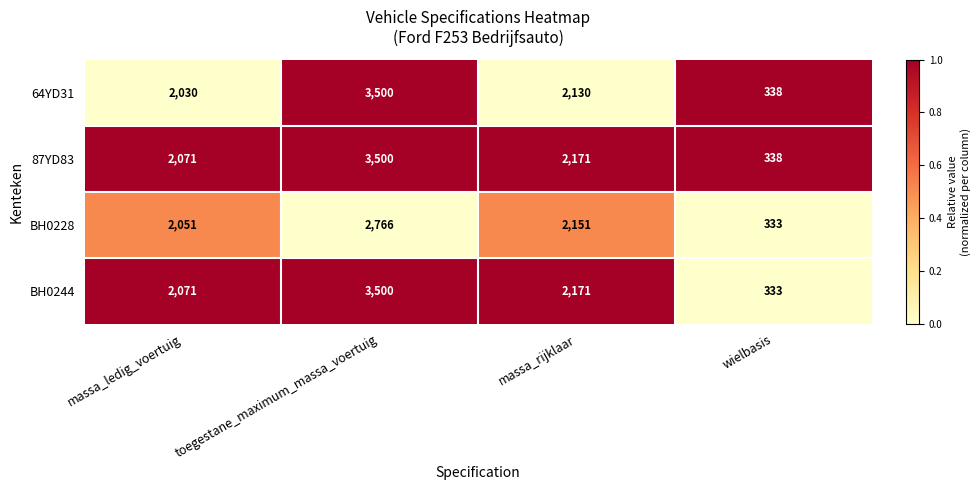

Is the value of 87YD83 at wielbasis greater than the value of BH0228 at massa_ledig_voertuig?

No